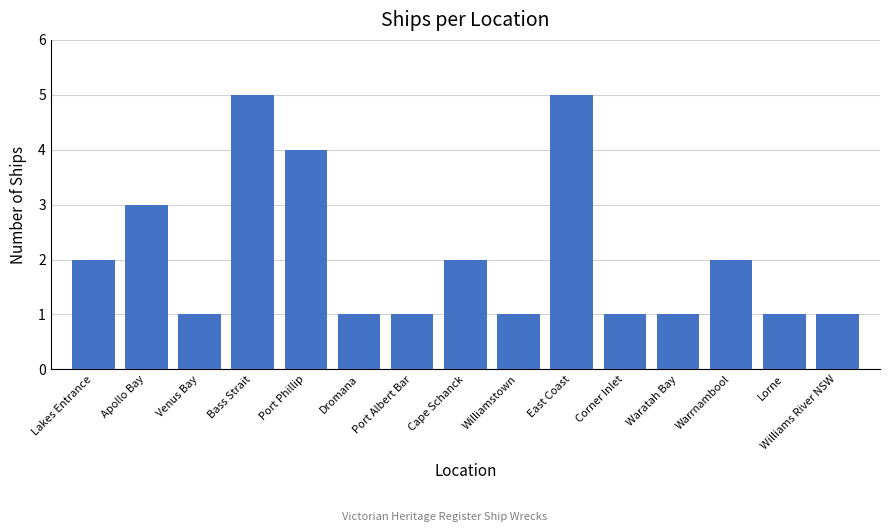

The value at Cape Schanck is 3. True or false?

False